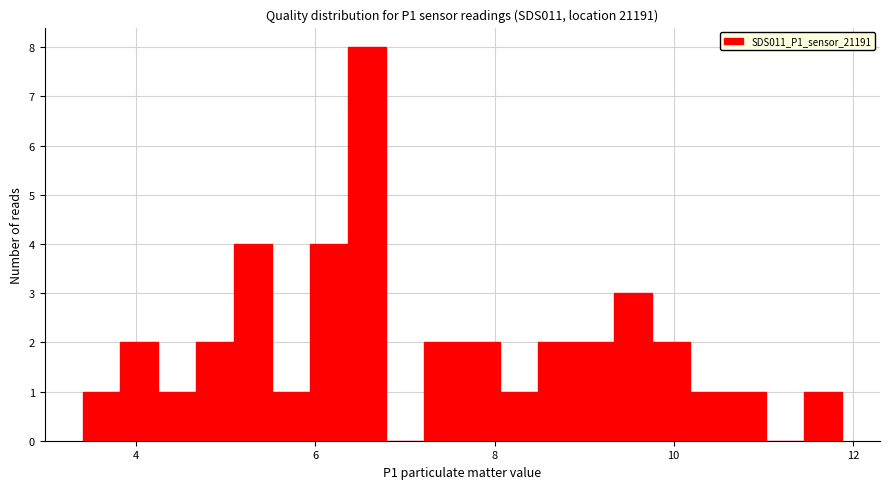

Read against the x-axis, roughly where is the centre of the tallest bar?

6.6